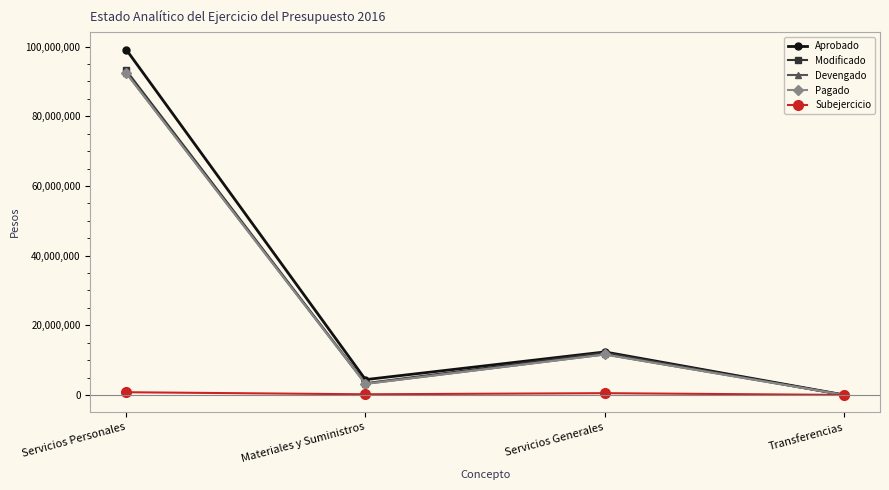

Reading left to right, what are all the values shown in this chart?

Aprobado: 99174145.0	4393559.0	12339026.0	0.0
Modificado: 93214816.9	3357369.1	12118431.6	0.0
Devengado: 92441827.4	3177440.5	11617661.8	0.0
Pagado: 92441827.4	3177440.5	11617661.8	0.0
Subejercicio: 772989.5	179928.6	500769.8	0.0